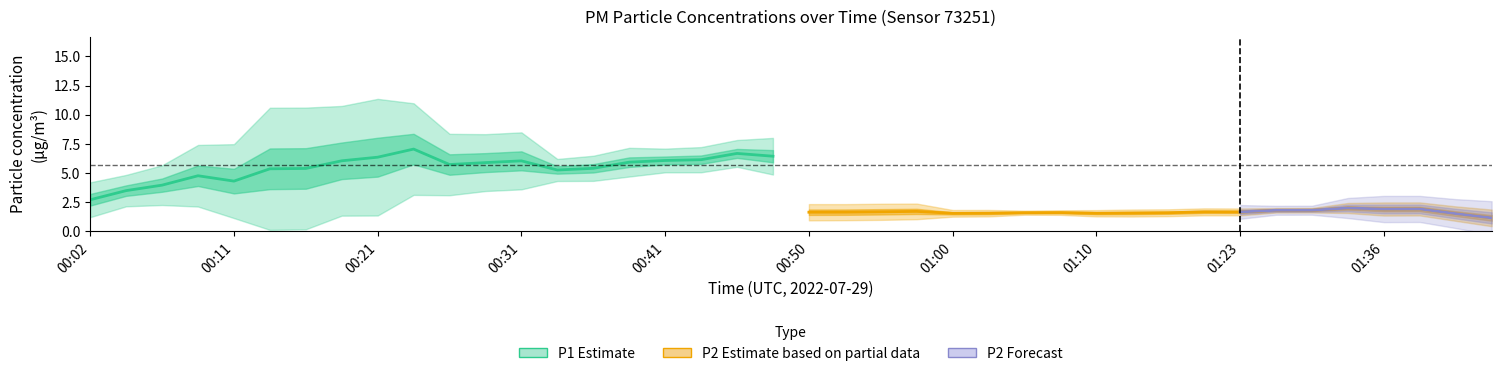

The P2 series shows 0.4 at 01:10. True or false?

False